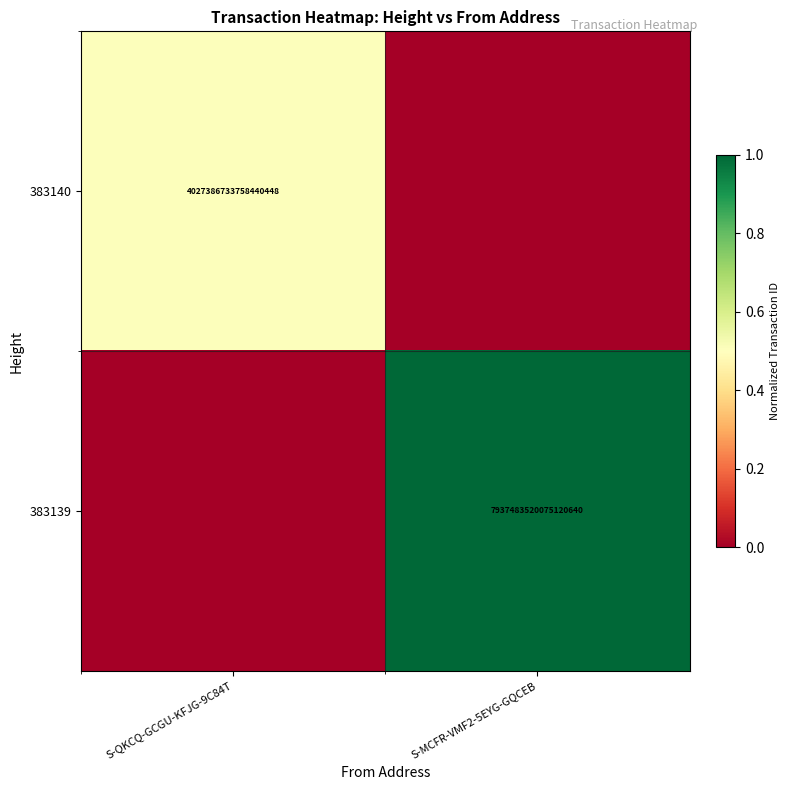

At which category is the sum across all series the highest?

S-MCFR-VMF2-5EYG-GQCEB